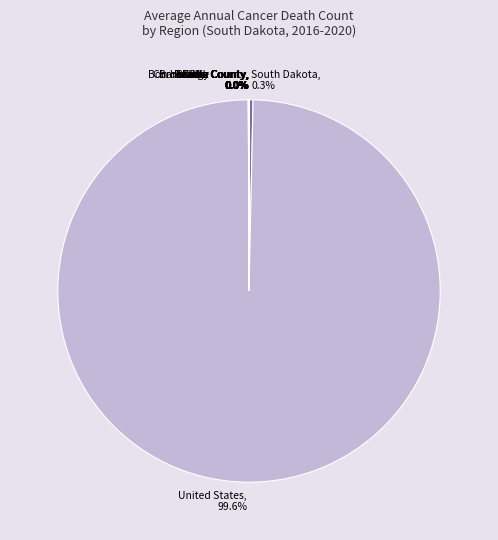

Count the number of slices in the pie.

12